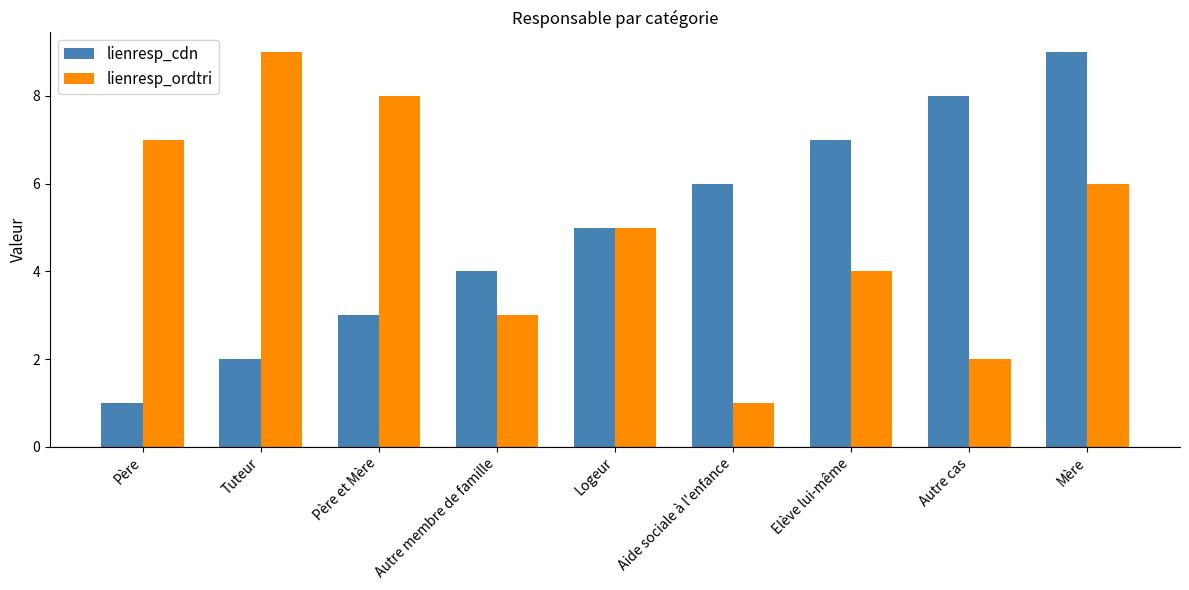

What is the approximate value of lienresp_ordtri at Autre cas?

2